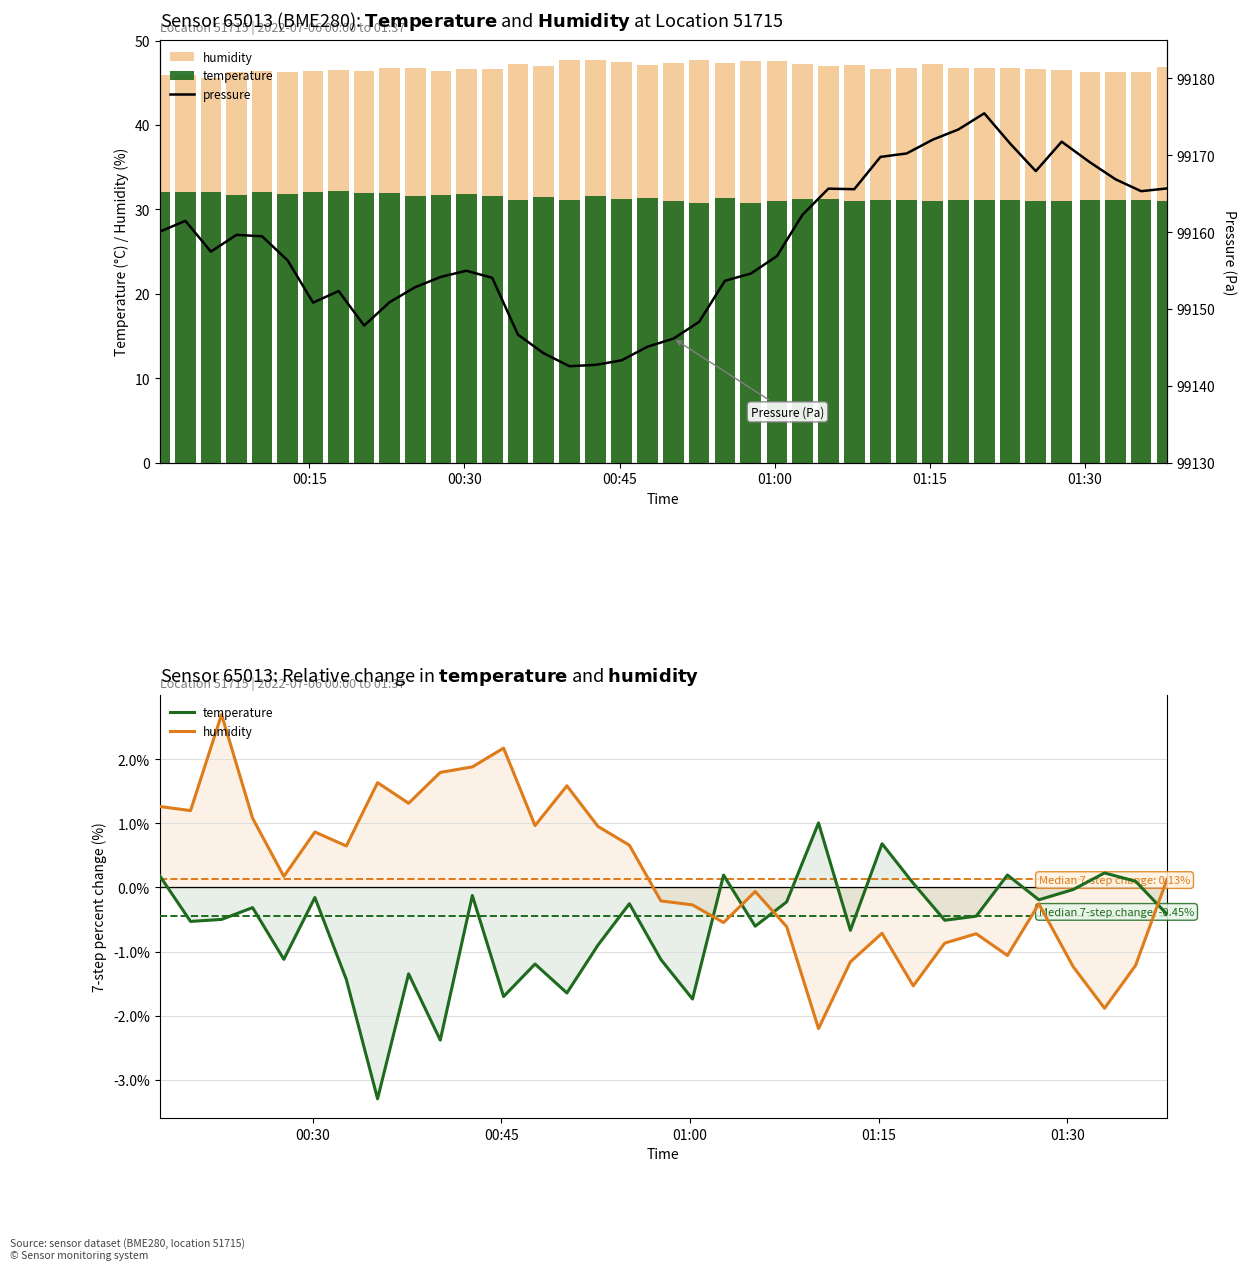

What is the total value across all series at 2022-07-06T00:05:29?

77.6